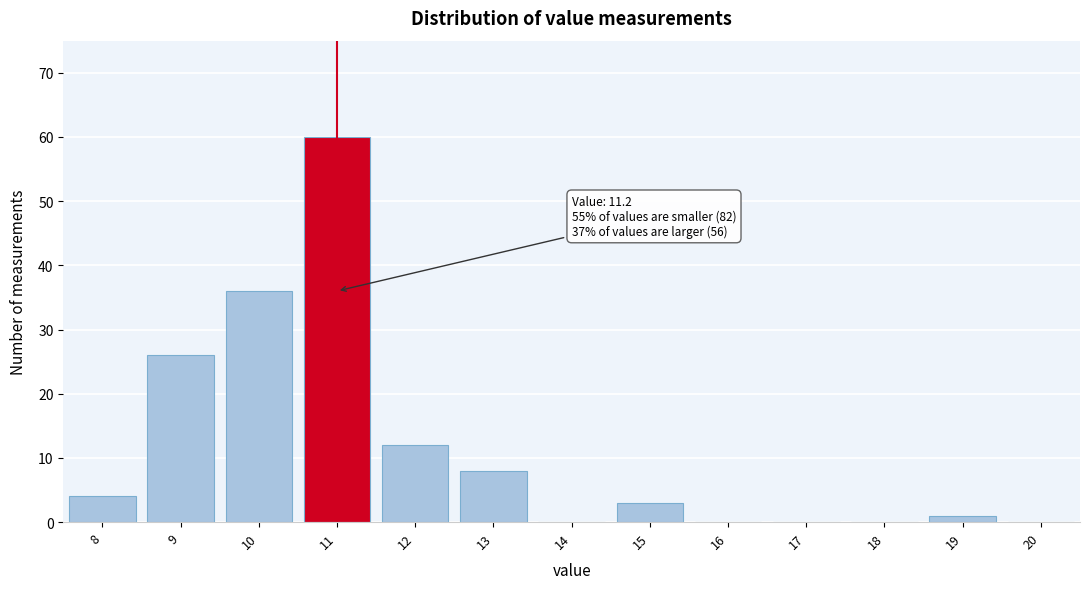

Reading right to left, list all the values displayed in this chart.

20=0	19=1	18=0	17=0	16=0	15=3	14=0	13=8	12=12	11=60	10=36	9=26	8=4